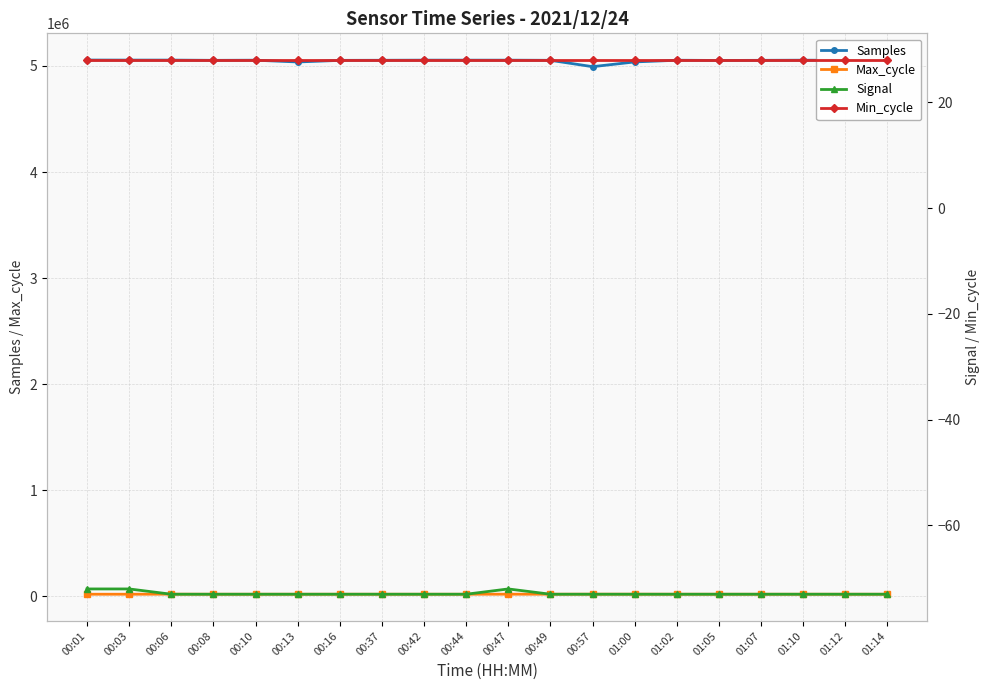

At which category does the chart reach its minimum across all series?

00:06